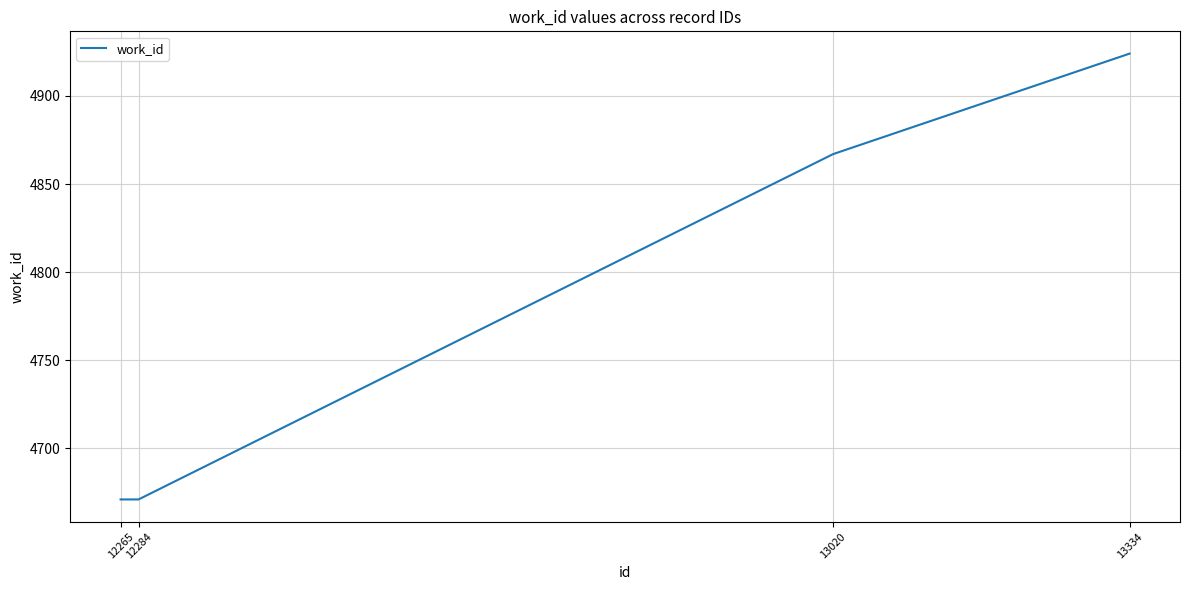

What is the maximum value shown in the chart?

4924